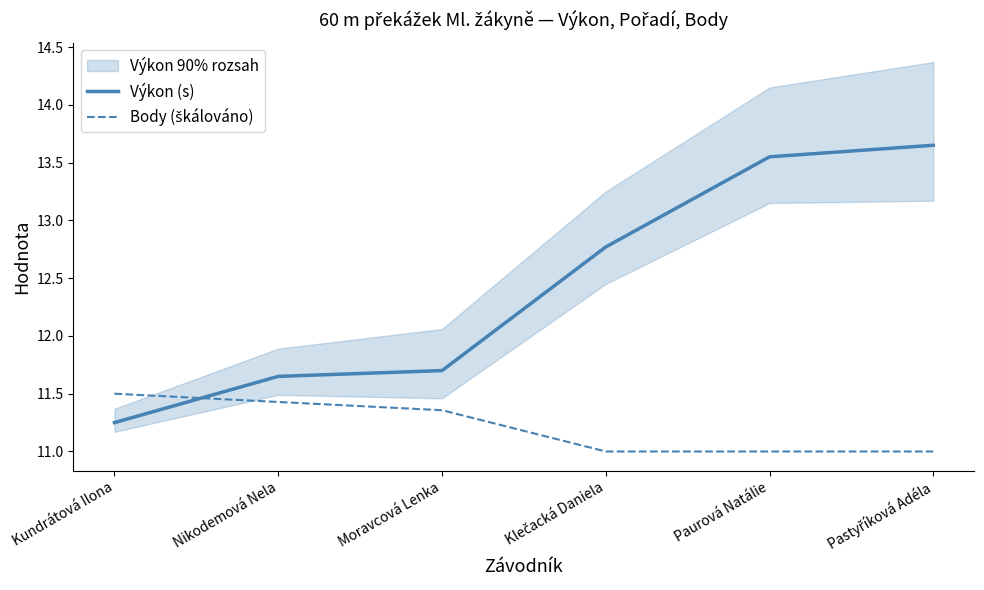

Is it true that Body (škálováno) equals 15.3 at Pastyříková Adéla?

False